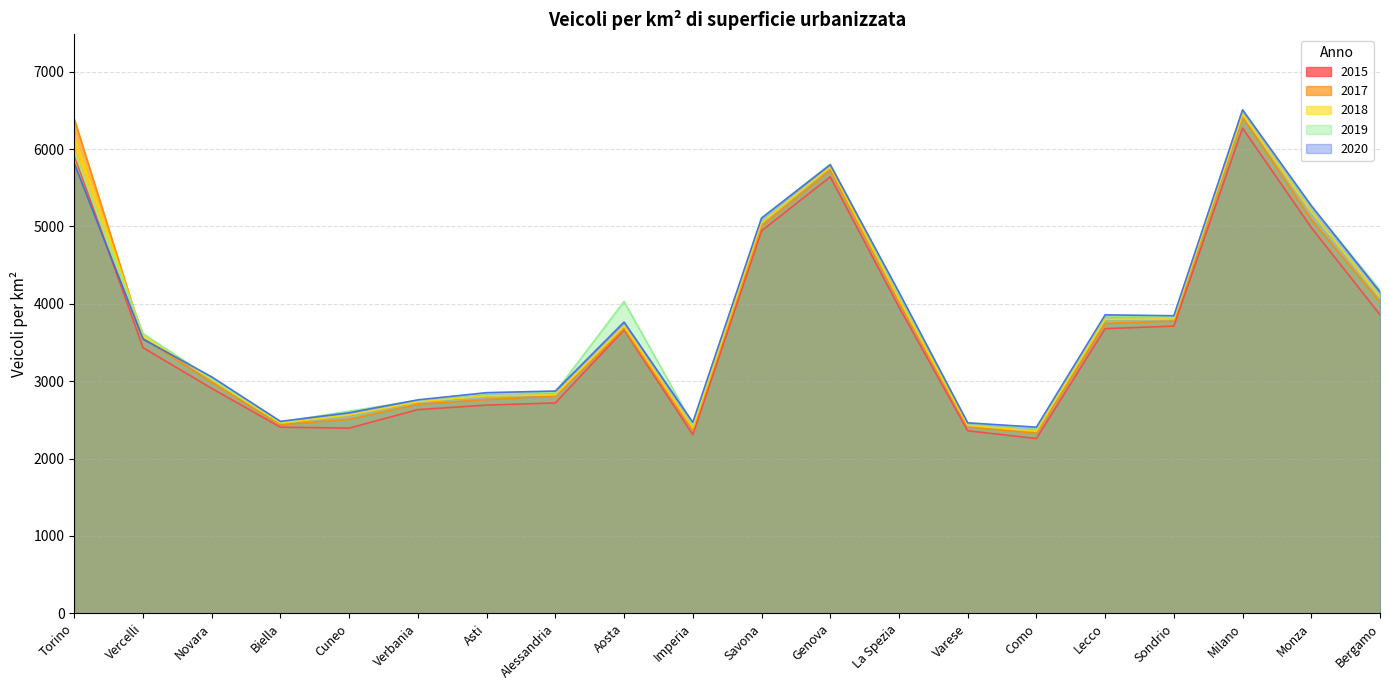

What is the value of the 2018 point at the 20th from the left?

4086